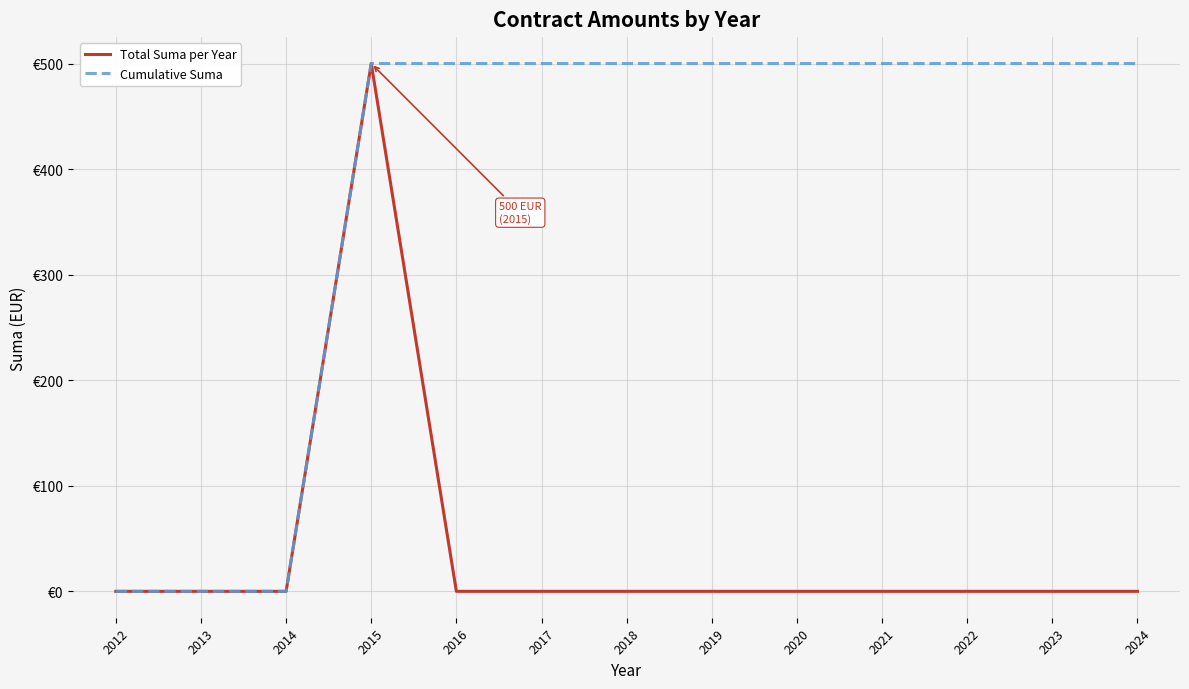

Which series has the largest total across all categories?

Cumulative Suma